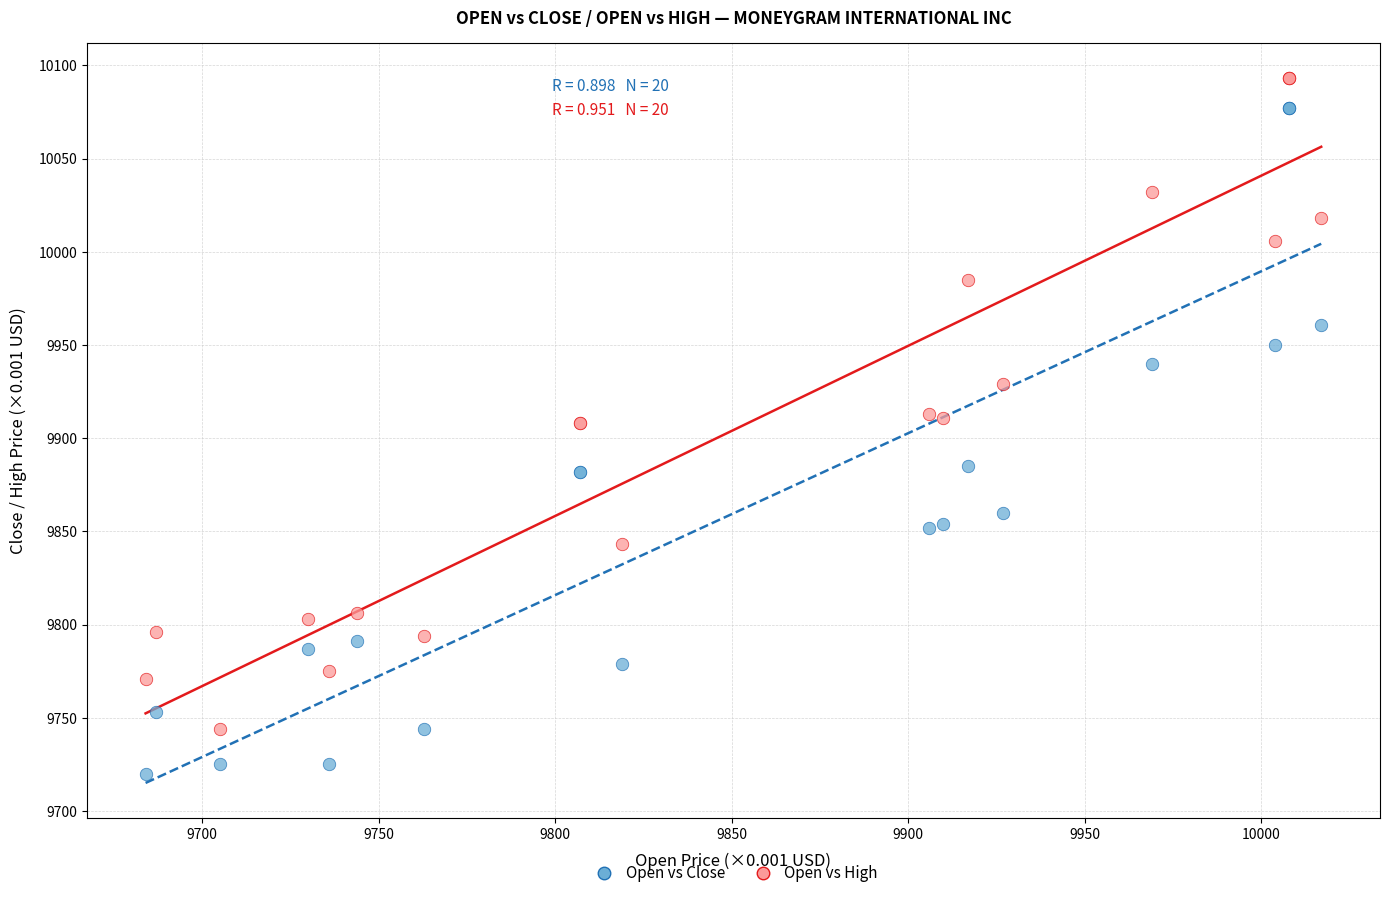

Which series has the largest Y range (max minus min)?

Open vs Close